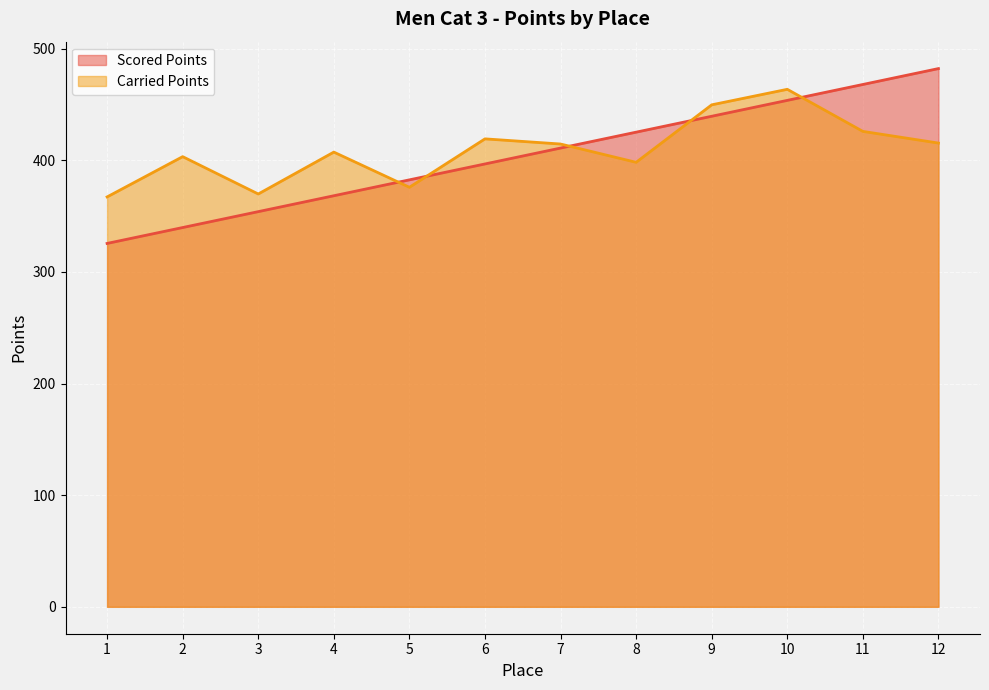

Between which two adjacent categories do Scored Points and Carried Points first intersect?

4 and 5